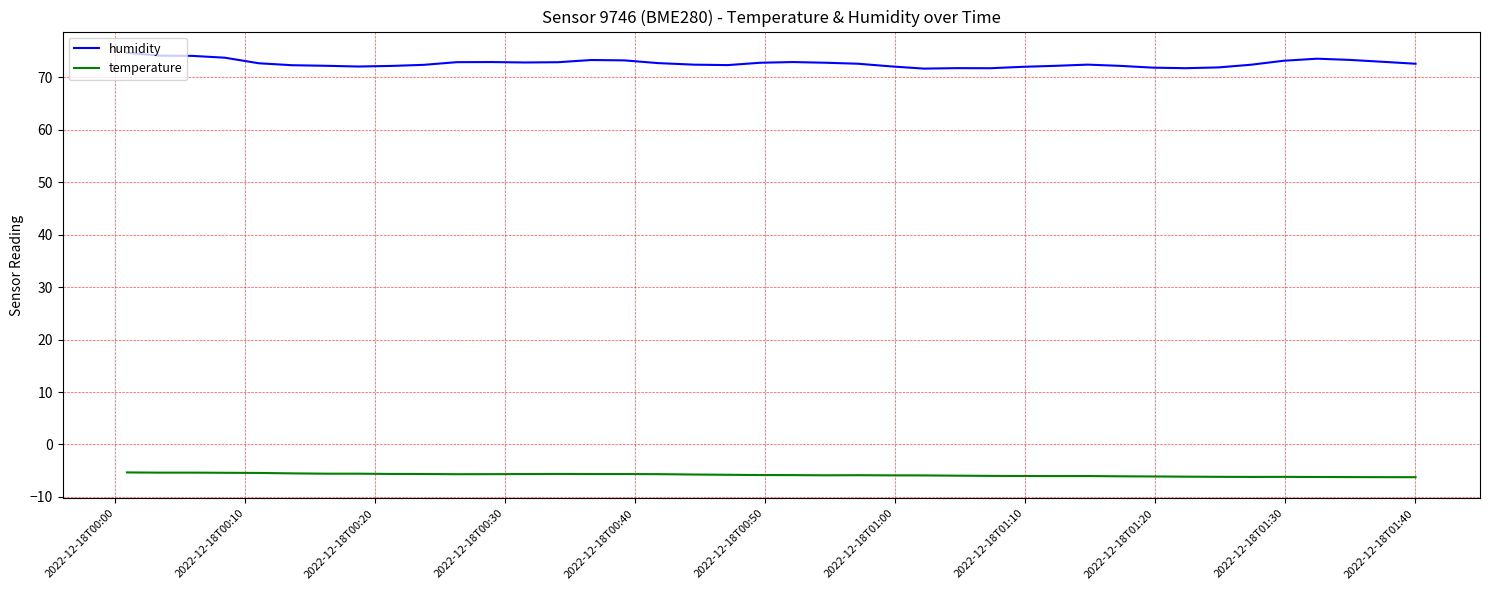

How many lines are shown in the chart?

2